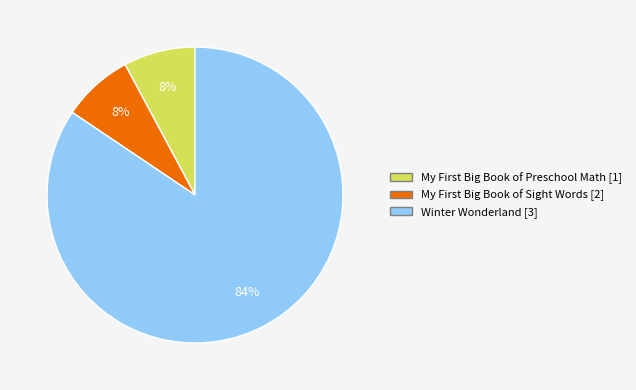

Which category accounts for the majority?

Winter Wonderland [3]